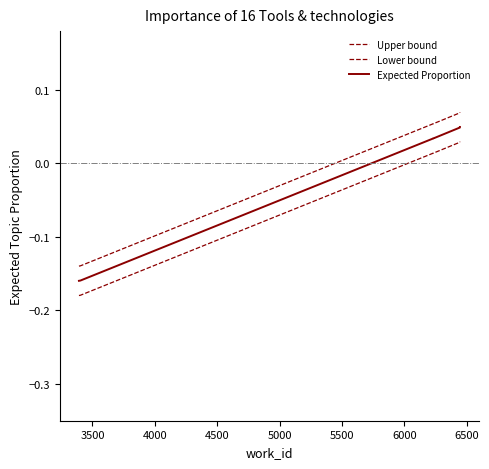

How many series are shown in this chart?

3